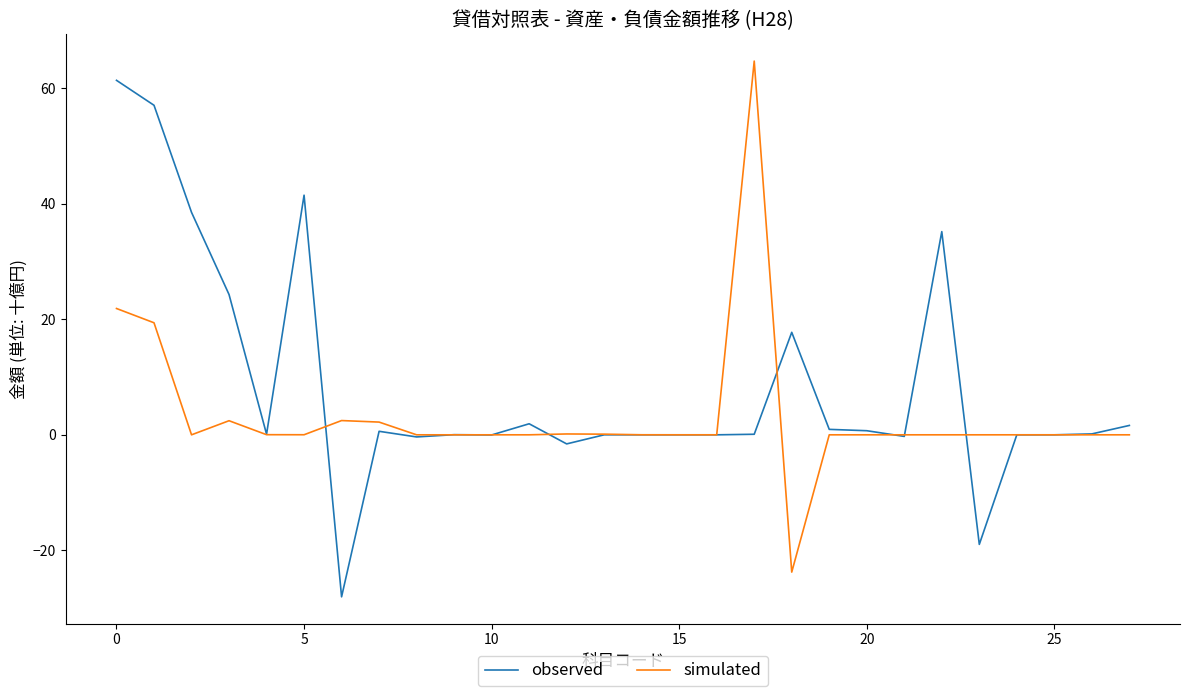

What is the lowest value of the simulated series?

-23.8